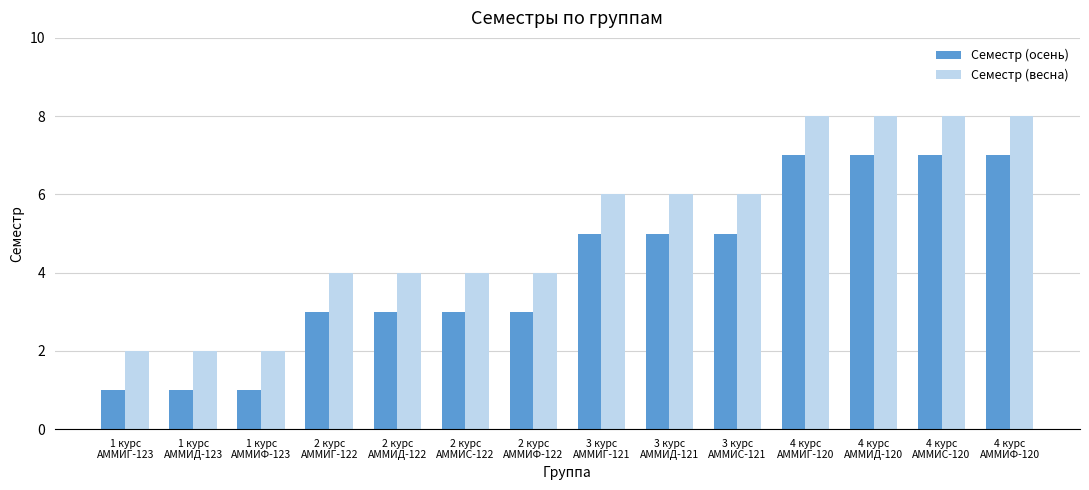

Rank the series by their average value, from lowest to highest.

Семестр (осень), Семестр (весна)